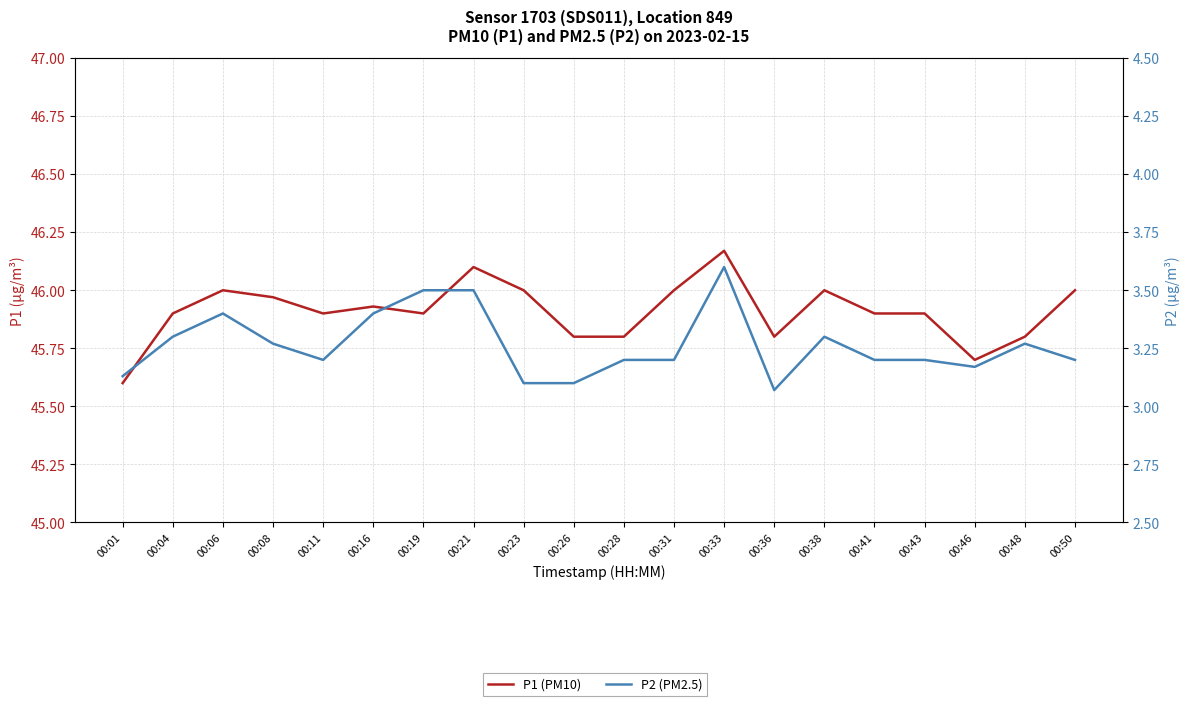

Which series has the largest range (max minus min)?

P1 (PM10)